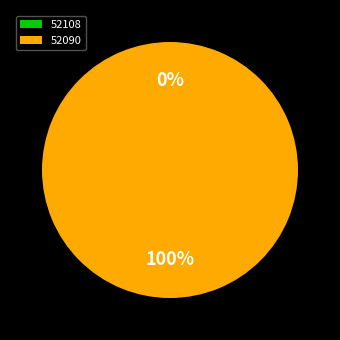

Is it true that 52090 is 92% of the pie?

False